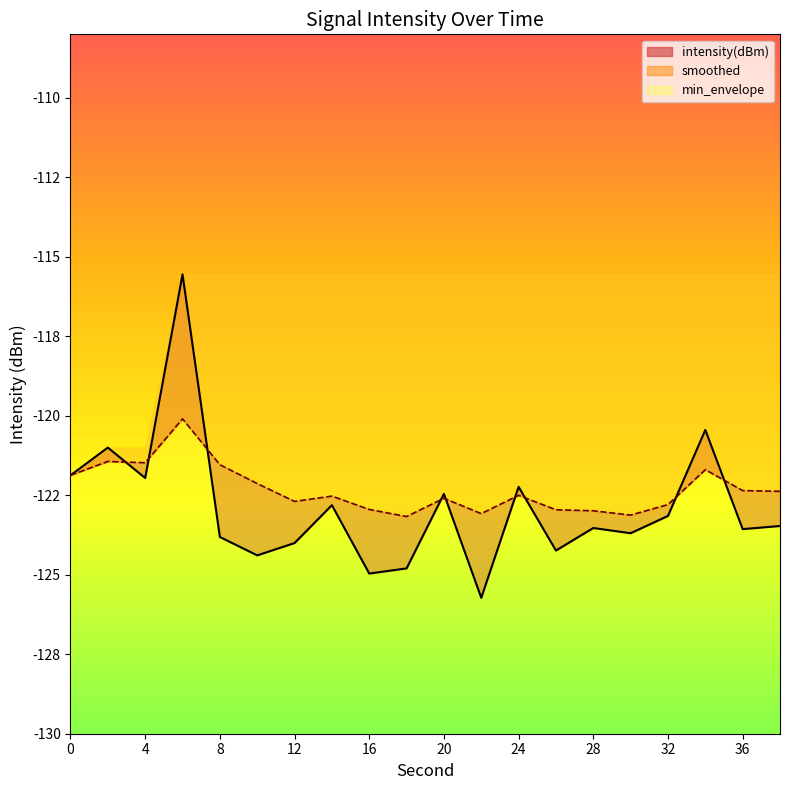

Which series changed the most between 2 and 34?

intensity(dBm)